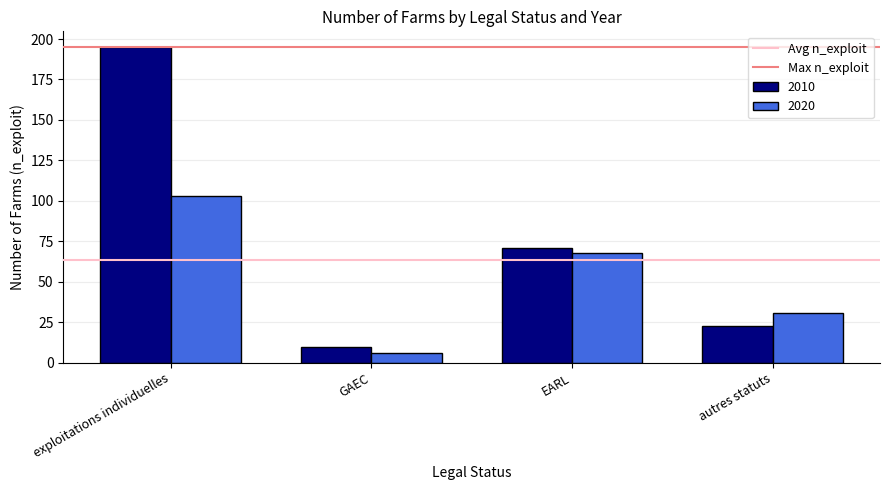

What is the difference between the 2020 values at GAEC and exploitations individuelles?

97